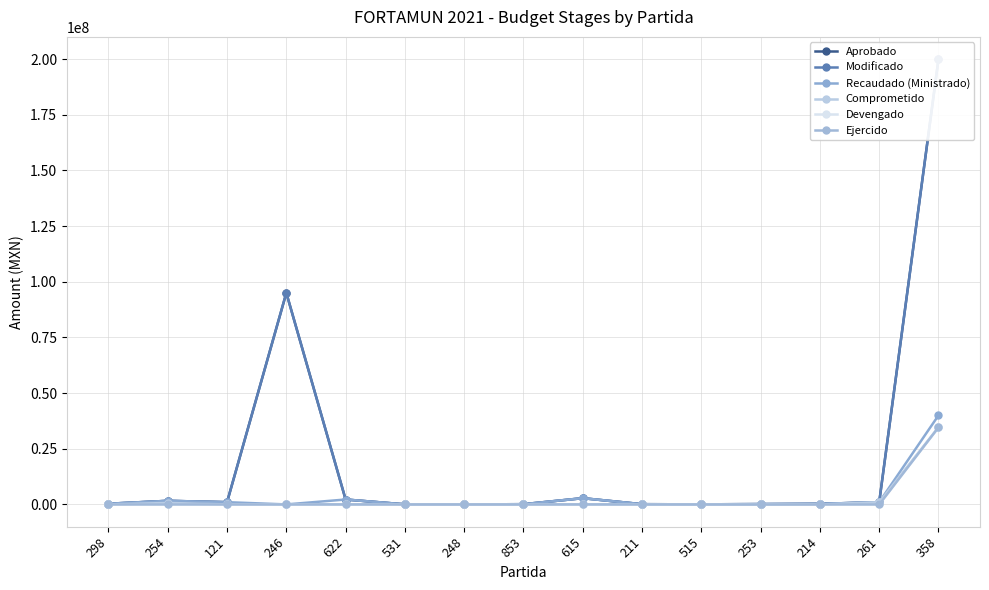

At 615, list the series in order from largest to smallest.

Aprobado, Modificado, Recaudado (Ministrado), Comprometido, Devengado, Ejercido